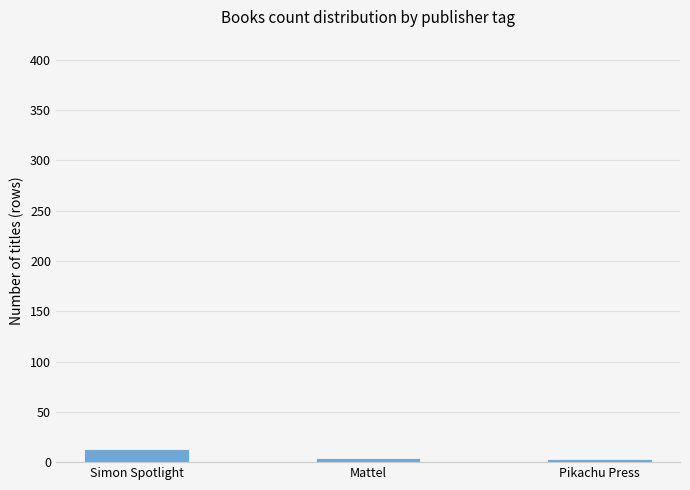

What is the maximum value shown in the chart?

13